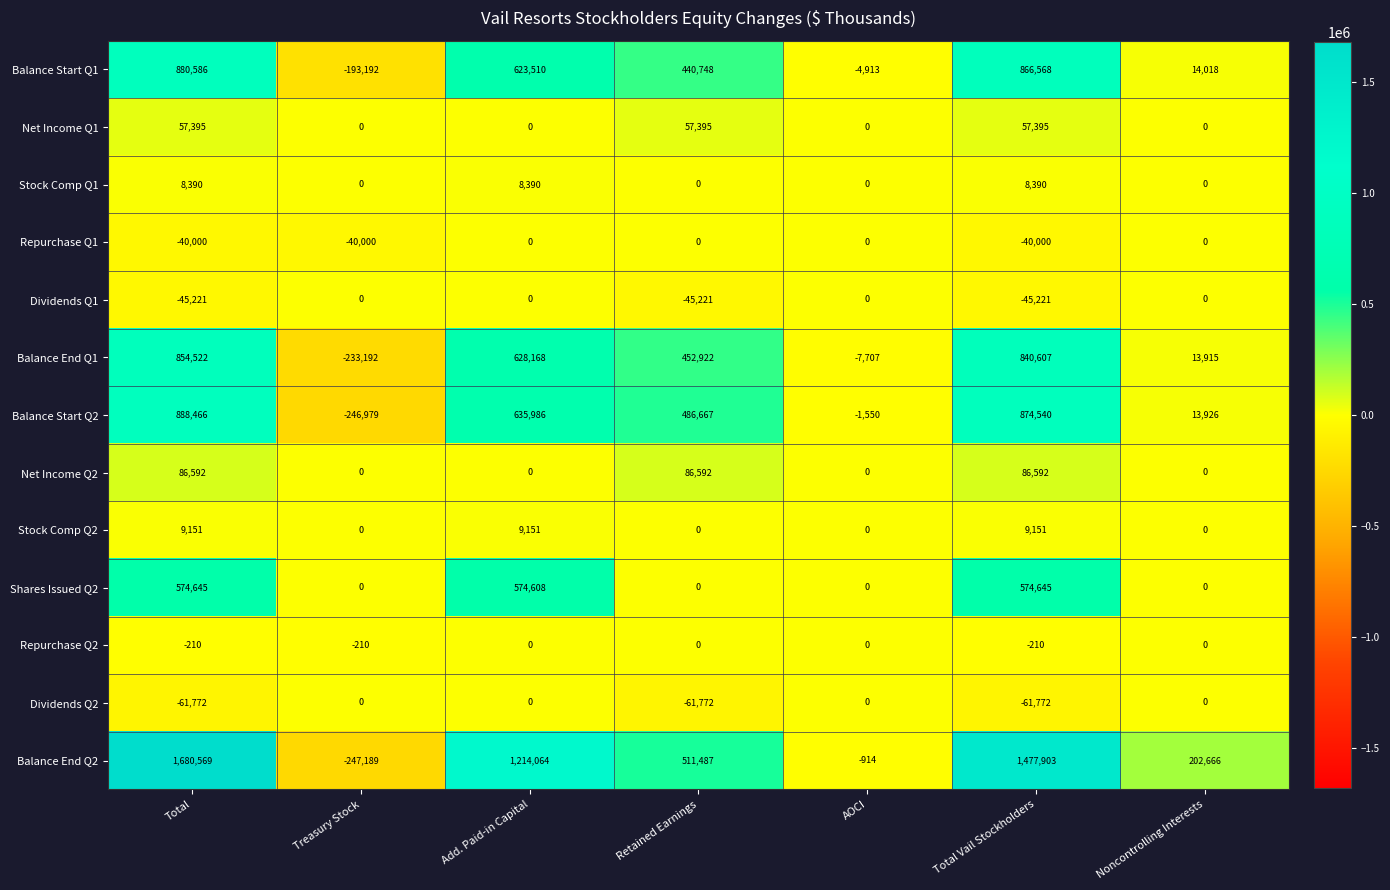

Which series changed the most between Total and Add. Paid-in Capital?

Balance End Q2